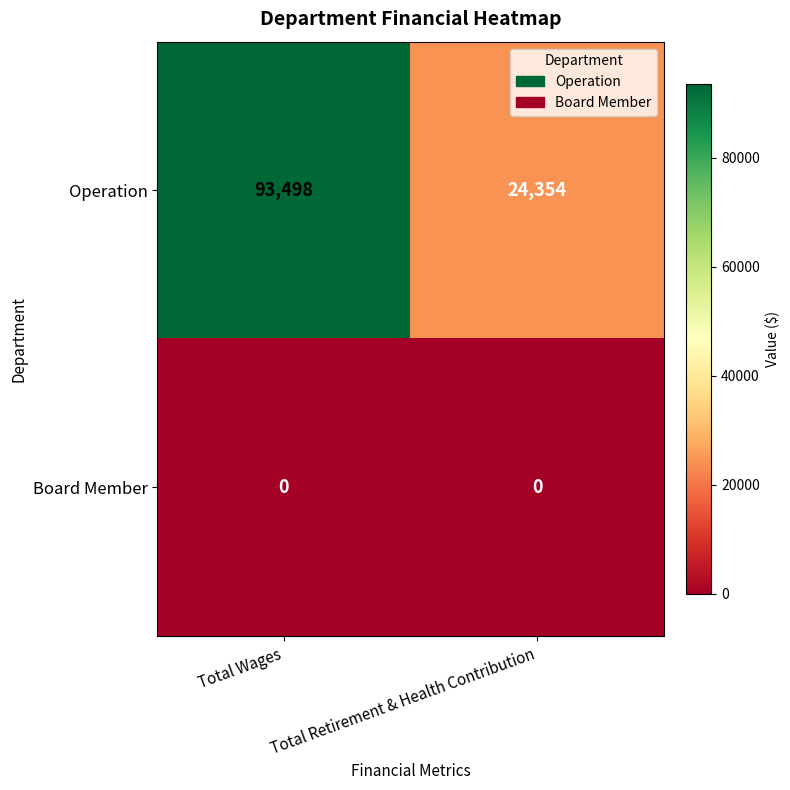

At how many categories does at least one series exceed 67940?

1